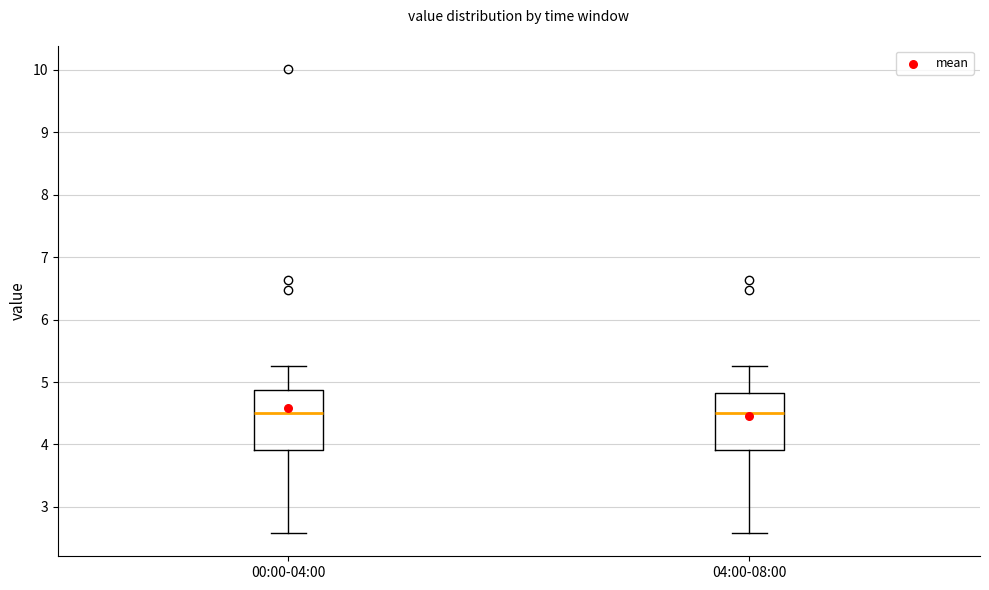

Where does the lower whisker of the box for 04:00-08:00 end on the y-axis? The values are not printed on the chart, so give them approximately, as read against the axis.

2.6